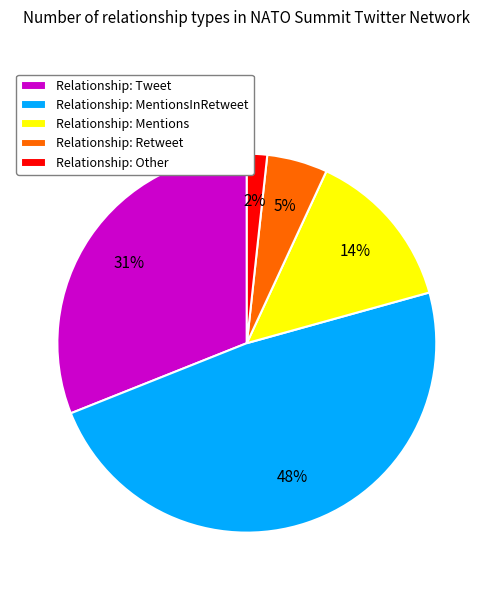

Is there any slice that represents more than half of the pie?

No